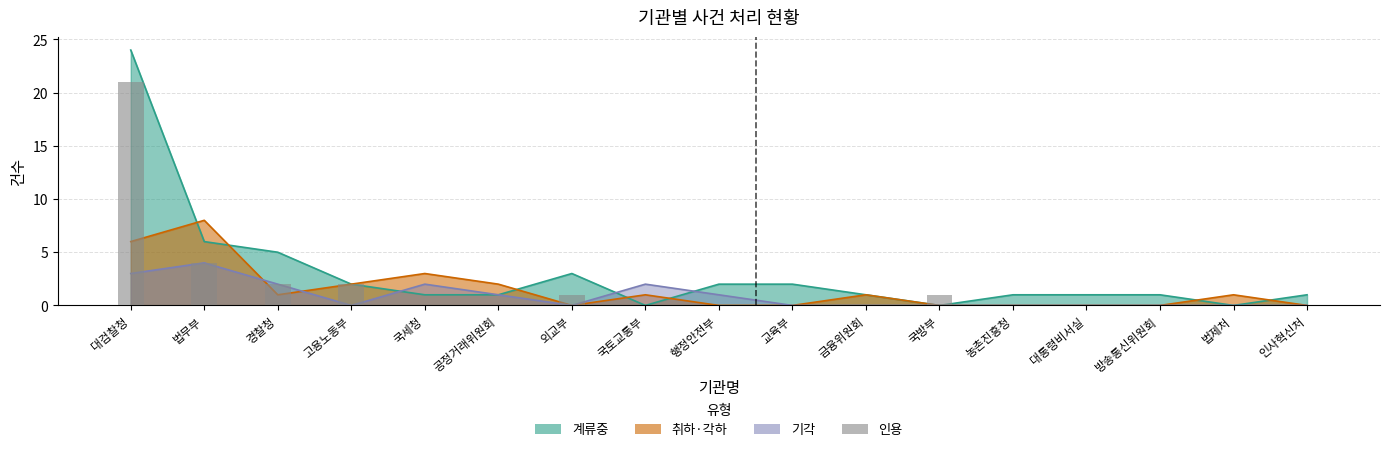

How many bars are there in total?

17